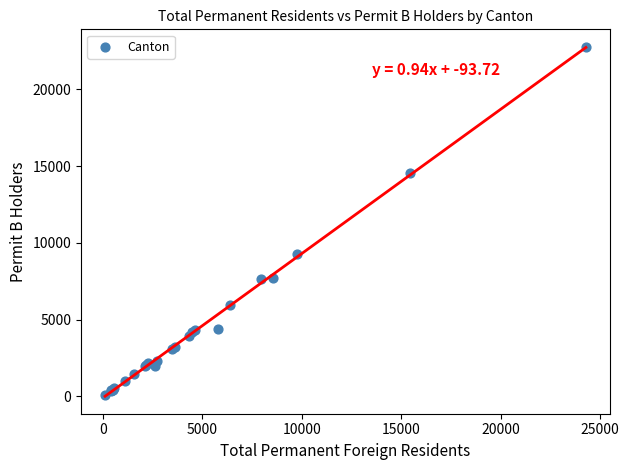

What Y value in the scatter plot is closest to 11435?

9261